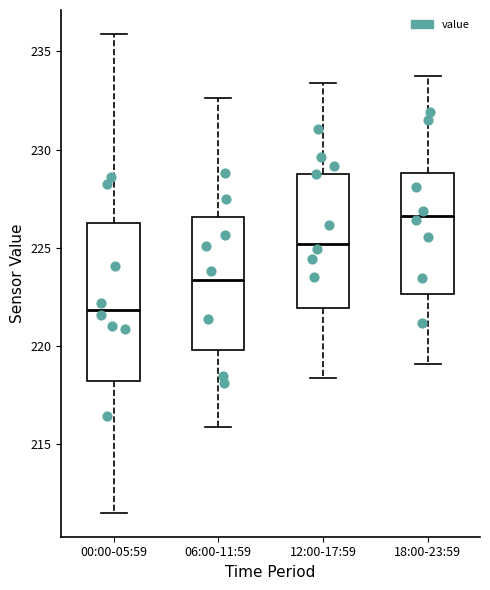

Reading left to right, read every box against the y-axis: the position of its median line, the range the box covers, and the ends of its whiskers. The values are not printed on the chart, so give them approximately, as read against the axis.

00:00-05:59: median 222.0, box 218.0 to 226.5, whiskers 211.5 to 236.0
06:00-11:59: median 223.5, box 220.0 to 226.5, whiskers 216.0 to 232.5
12:00-17:59: median 225.0, box 222.0 to 229.0, whiskers 218.5 to 233.5
18:00-23:59: median 226.5, box 222.5 to 229.0, whiskers 219.0 to 234.0